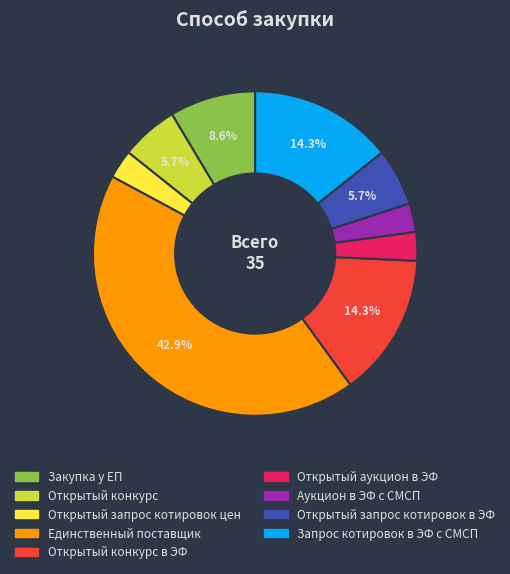

Is there a majority slice in this chart?

No